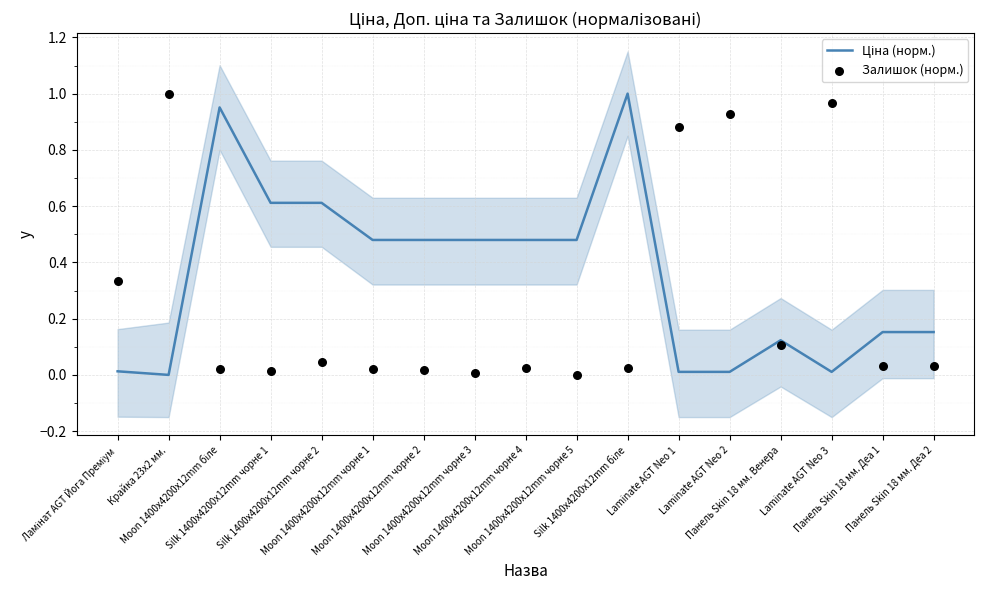

Which series contains the highest Y value?

Ціна (норм.)